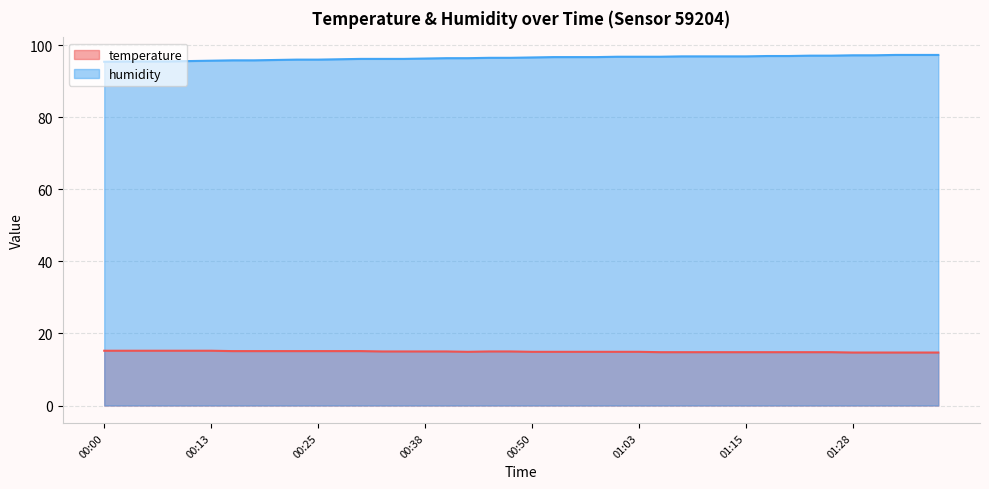

True or false: temperature and humidity cross at least once.

False